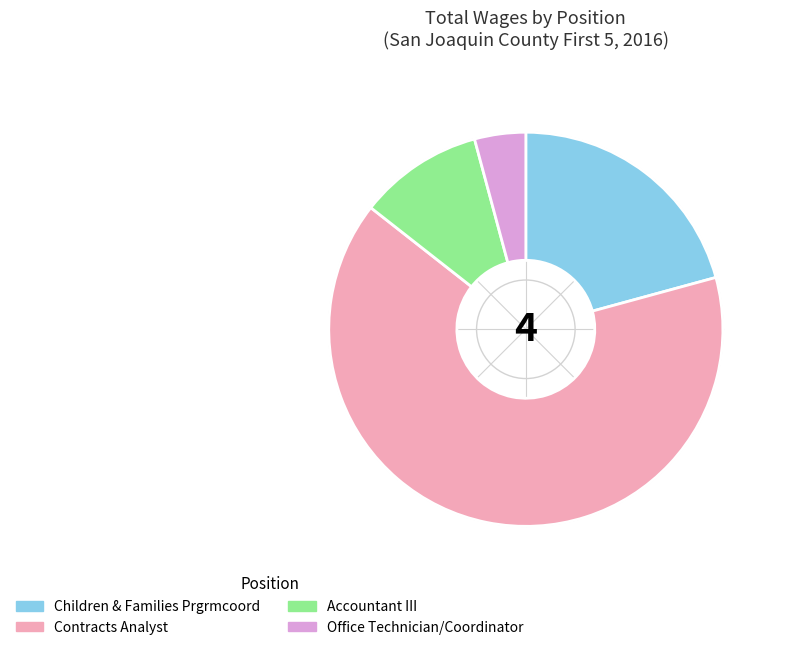

The Children & Families Prgrmcoord slice represents 21% of the pie. True or false?

True